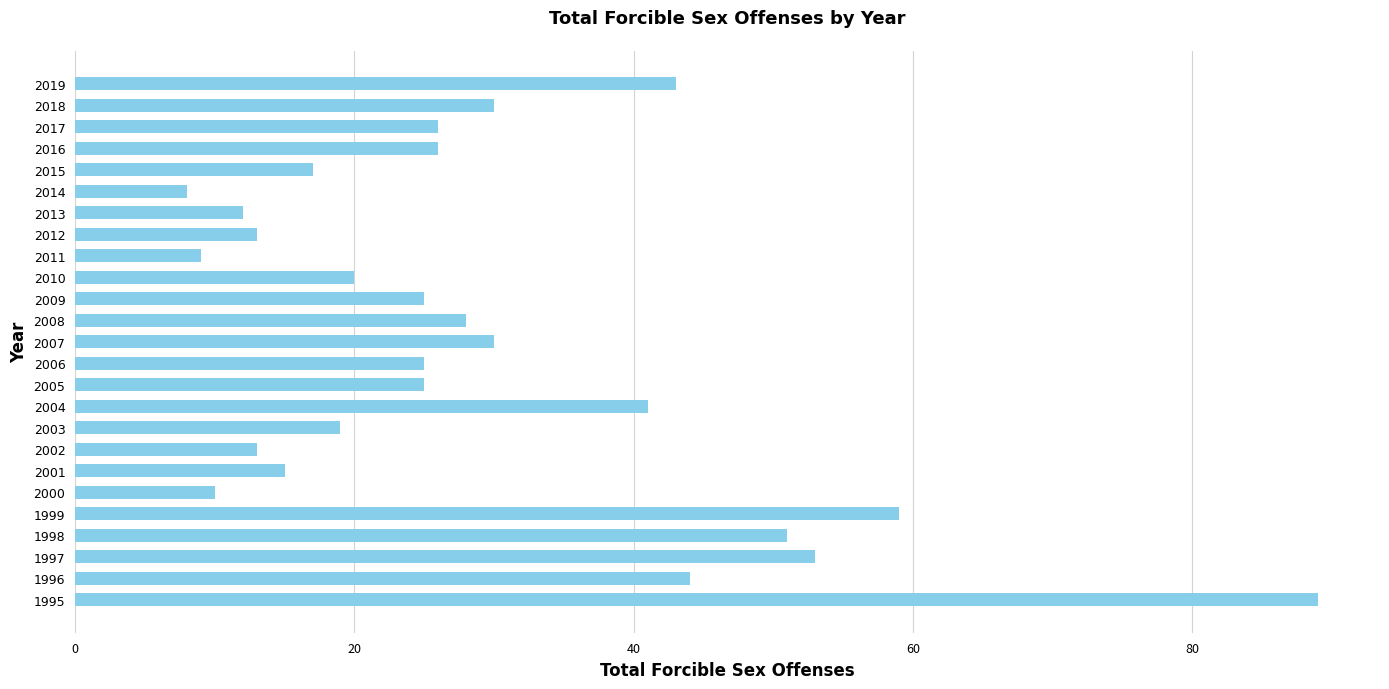

The chart shows a value of 30 at 2018. True or false?

True